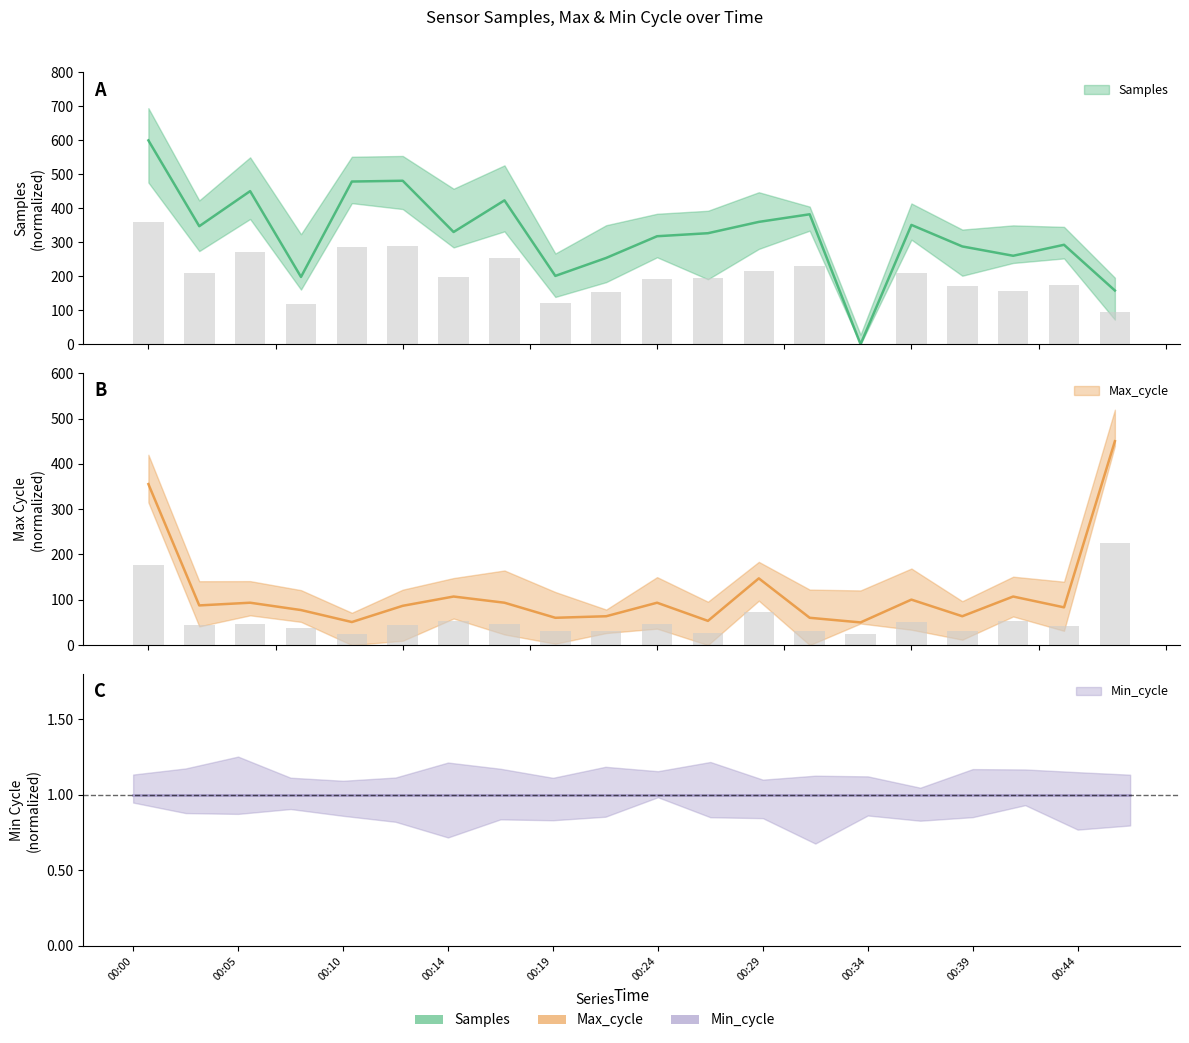

What is the sum of the Samples values at 00:24 and 00:36?

669.2